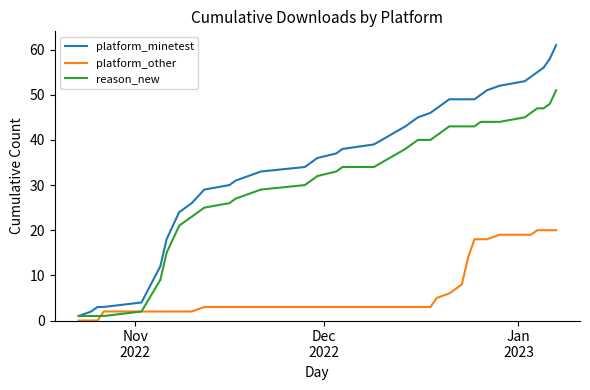

Which series has the largest total across all categories?

platform_minetest